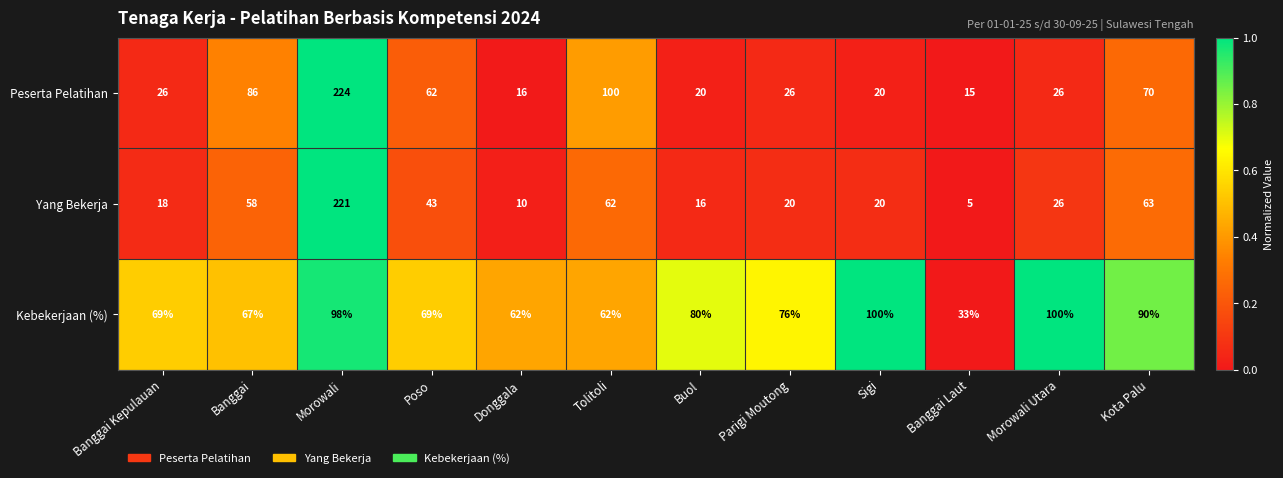

At which category is the sum across all series the highest?

Morowali